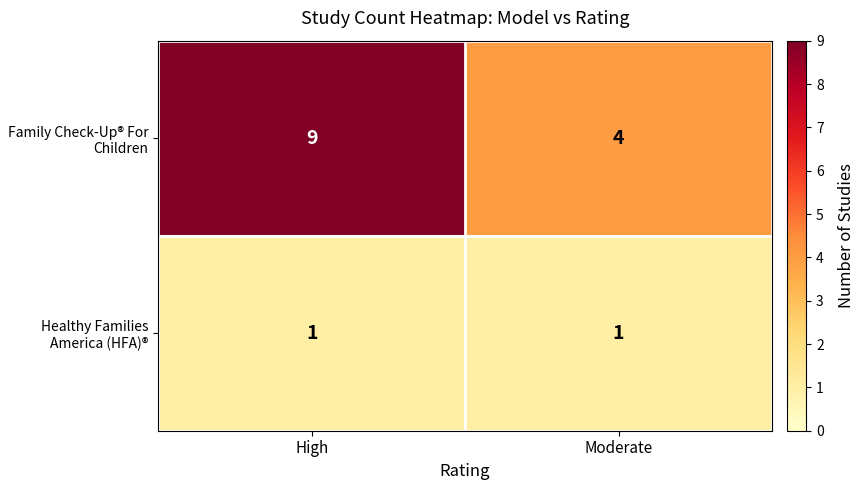

Which series has the widest spread of values?

Family Check-Up® For Children